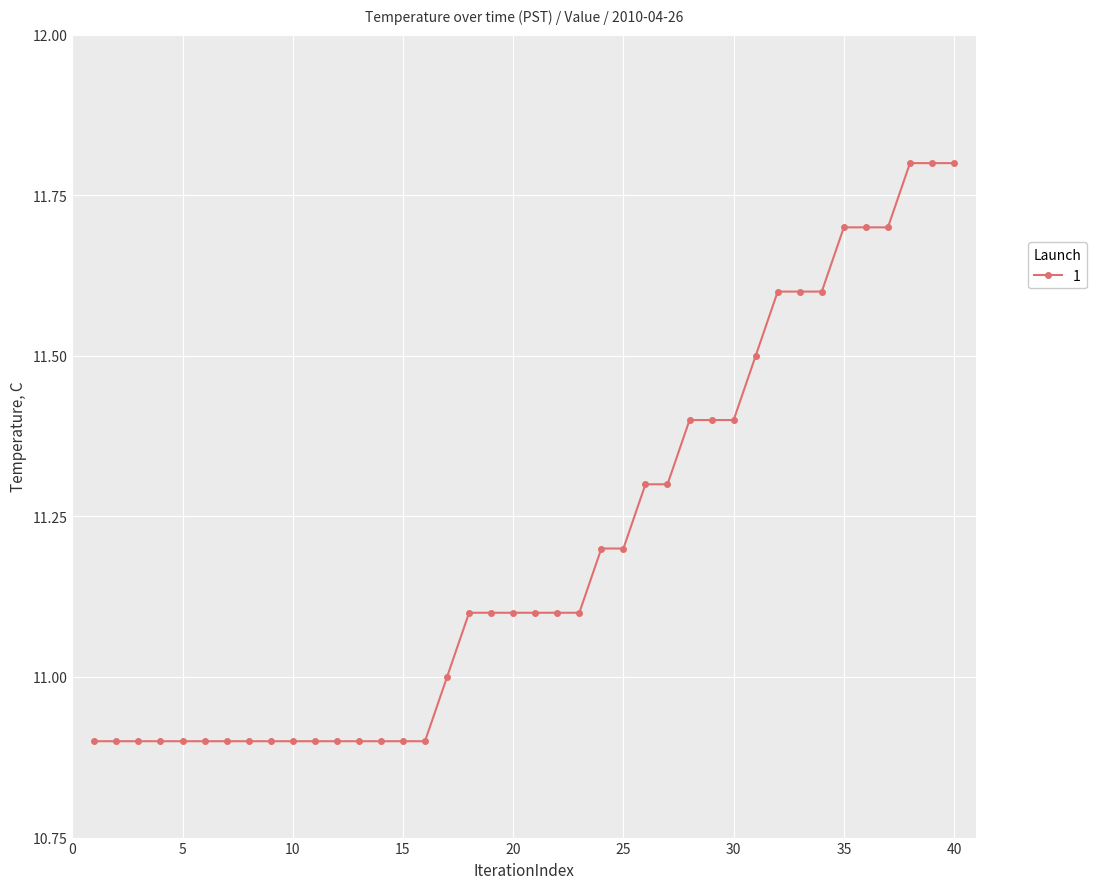

What is the average value?

11.2